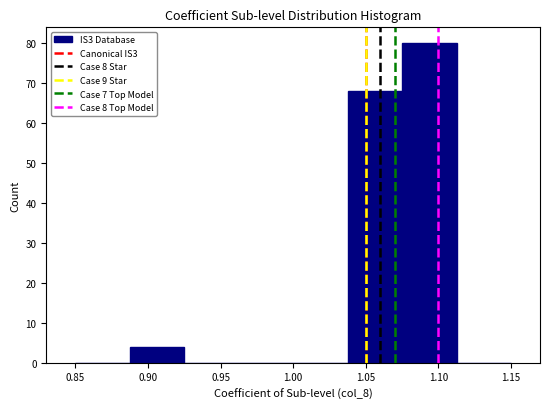

What is the height of the bar covering 1.040 to 1.075 on the x-axis? Neither the bar edges nor the heights are printed on the chart, so give them approximately, as read against the axes.

68